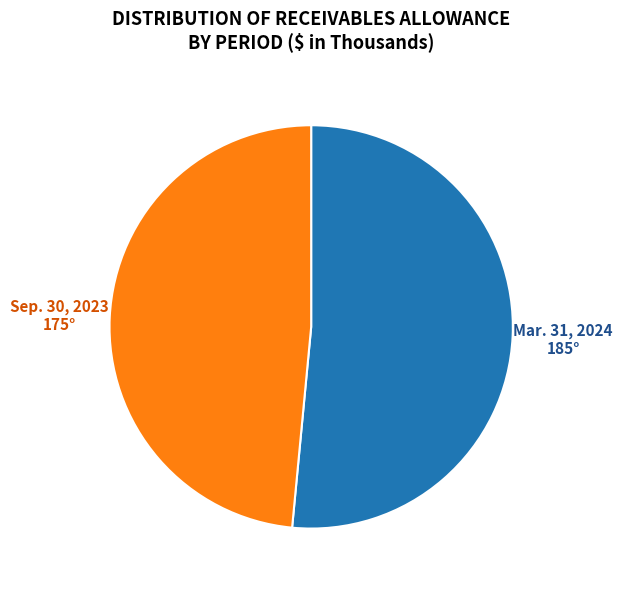

Which category has the biggest portion of the pie?

Mar. 31, 2024